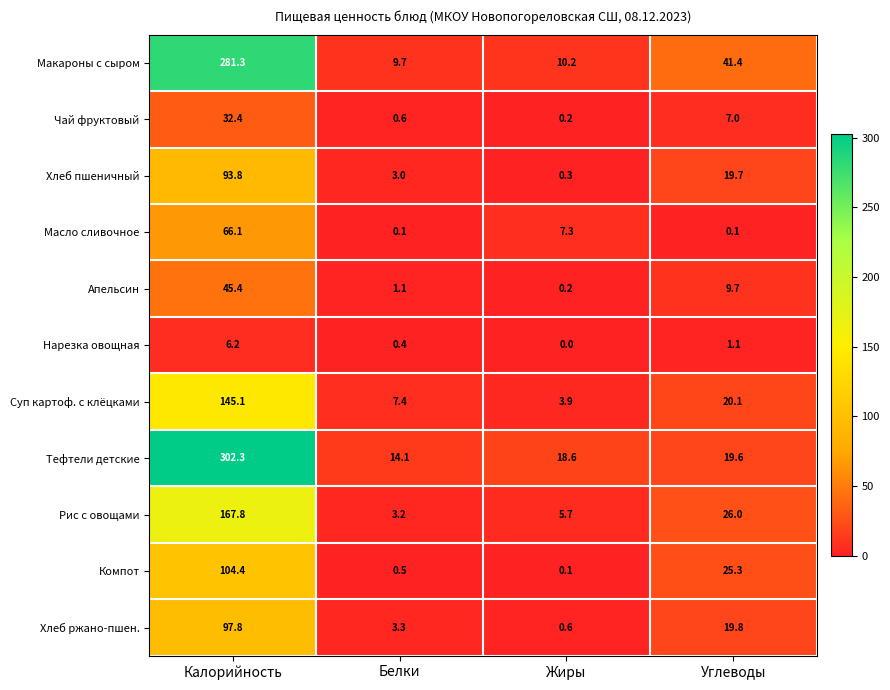

What is the difference between the highest and lowest values at Жиры?

18.6